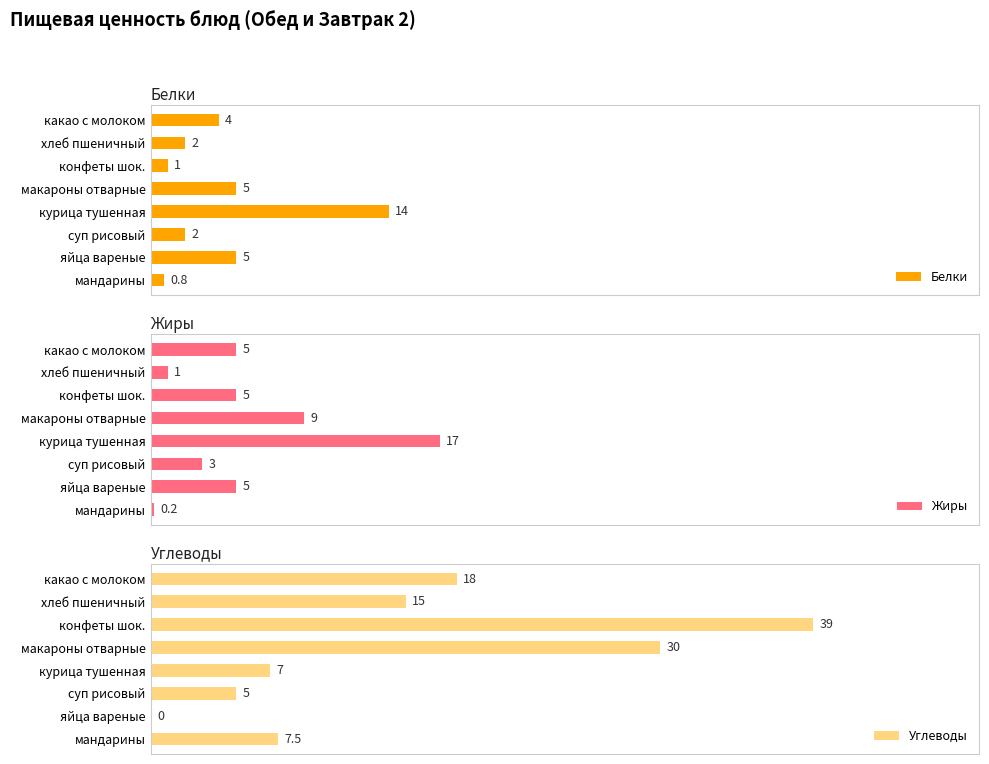

Which category has the highest value in the Белки series?

курица тушенная